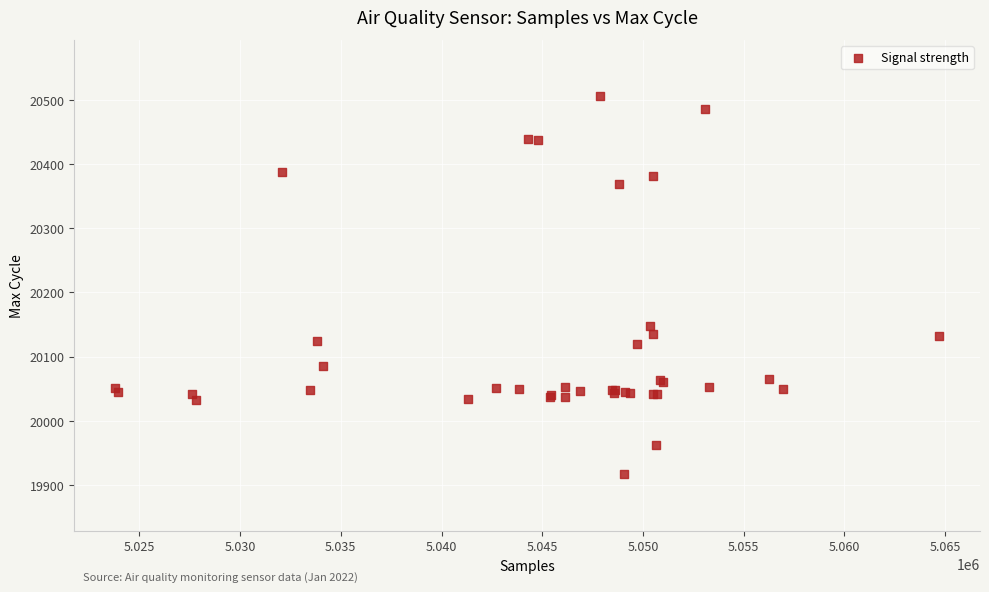

What Y value in the scatter plot is closest to 20211?

20148